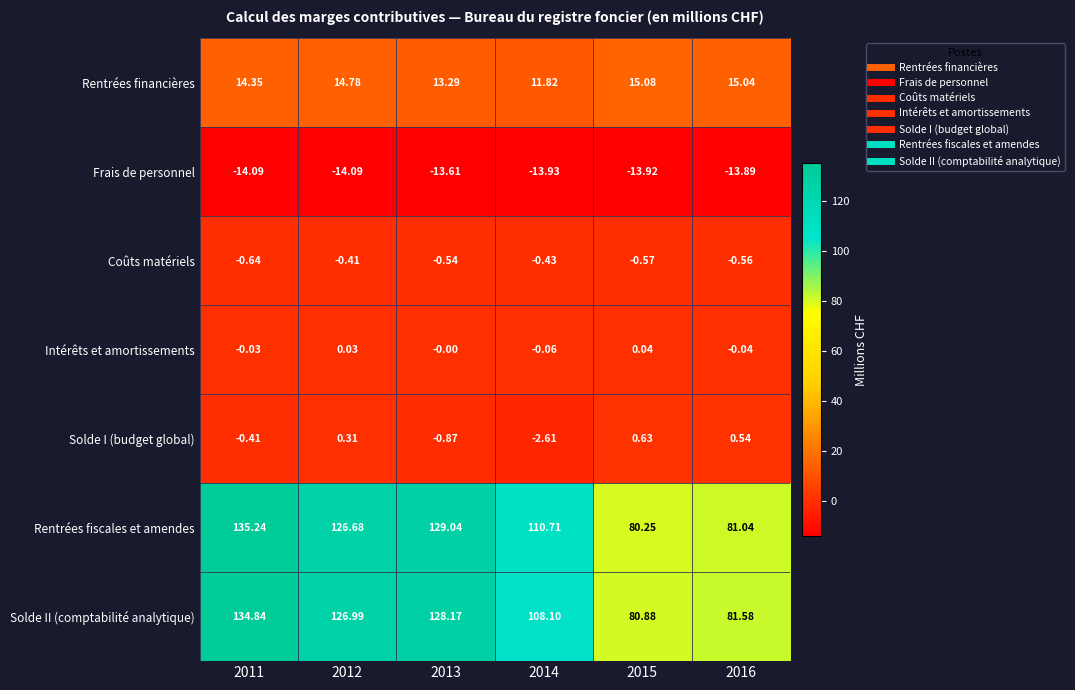

Which series has the widest spread of values?

Rentrées fiscales et amendes